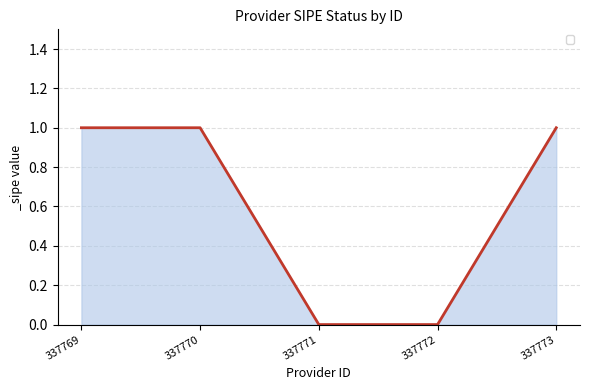

What is the maximum value shown in the chart?

1